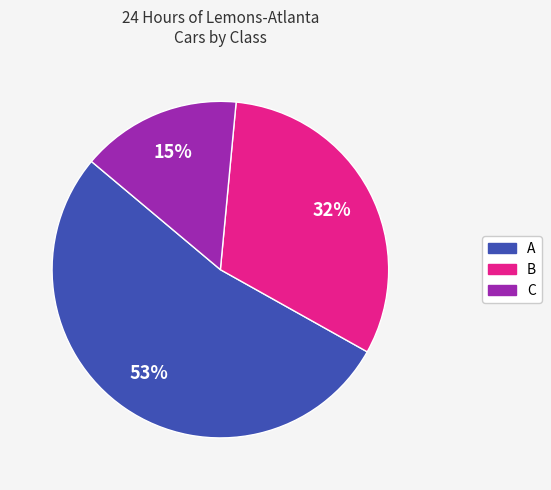

To the nearest percent, what is the difference between the C and A slice percentages?

38%